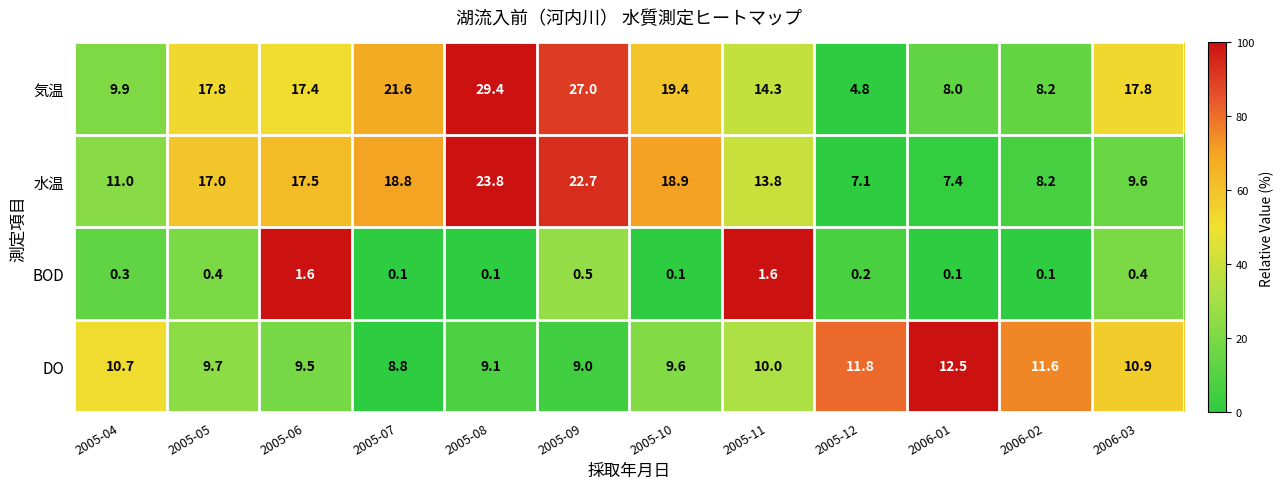

What is the total value across all series at 2005-06?

46.0